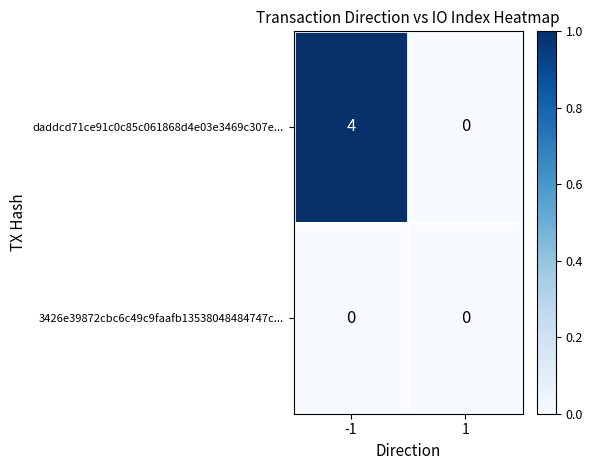

At -1, list the series in order from smallest to largest.

3426e39872cbc6c49c9faafb13538048484747c..., daddcd71ce91c0c85c061868d4e03e3469c307e...